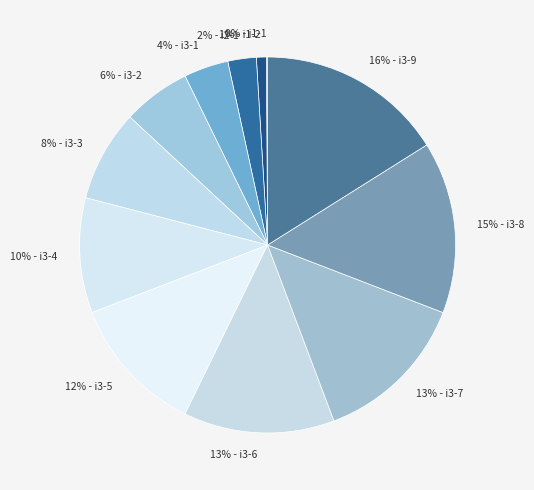

Count the number of slices in the pie.

12